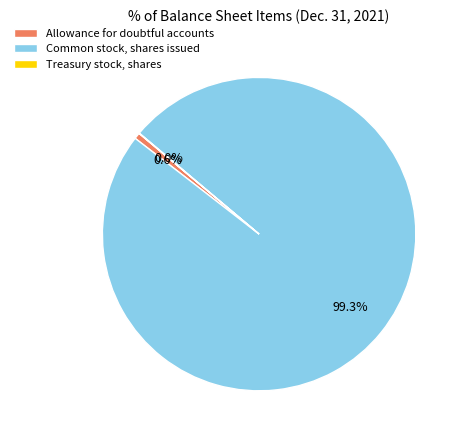

Does Common stock, shares issued represent more than half of the total?

Yes